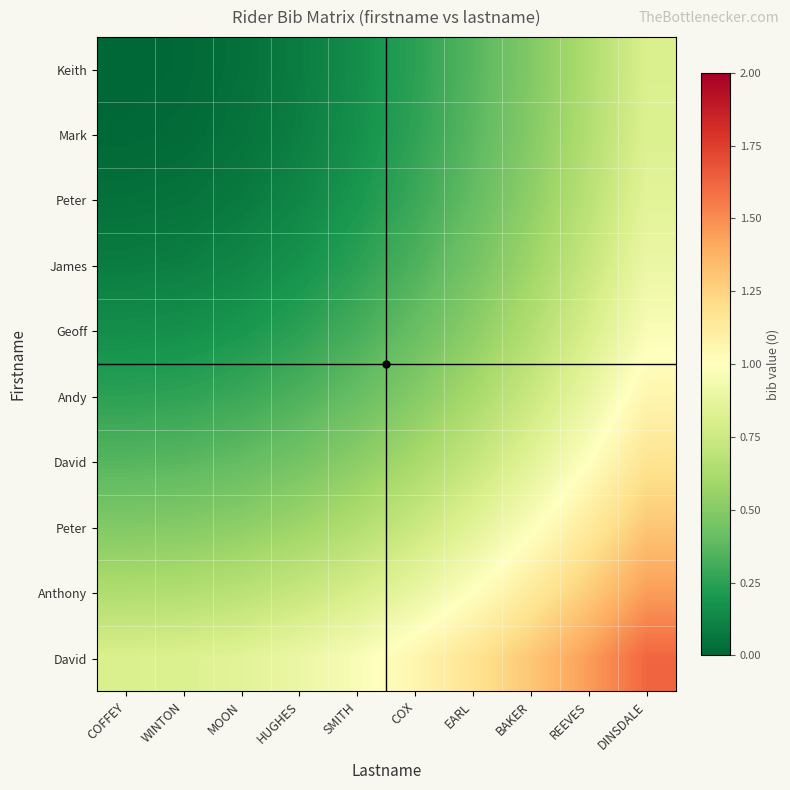

What is the greatest value displayed?

1.6